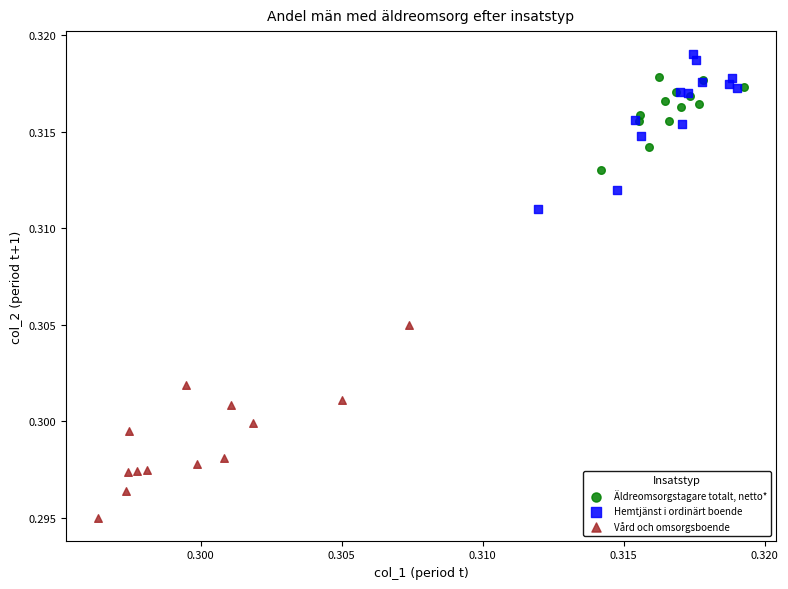

Which series has the largest Y range (max minus min)?

Vård och omsorgsboende